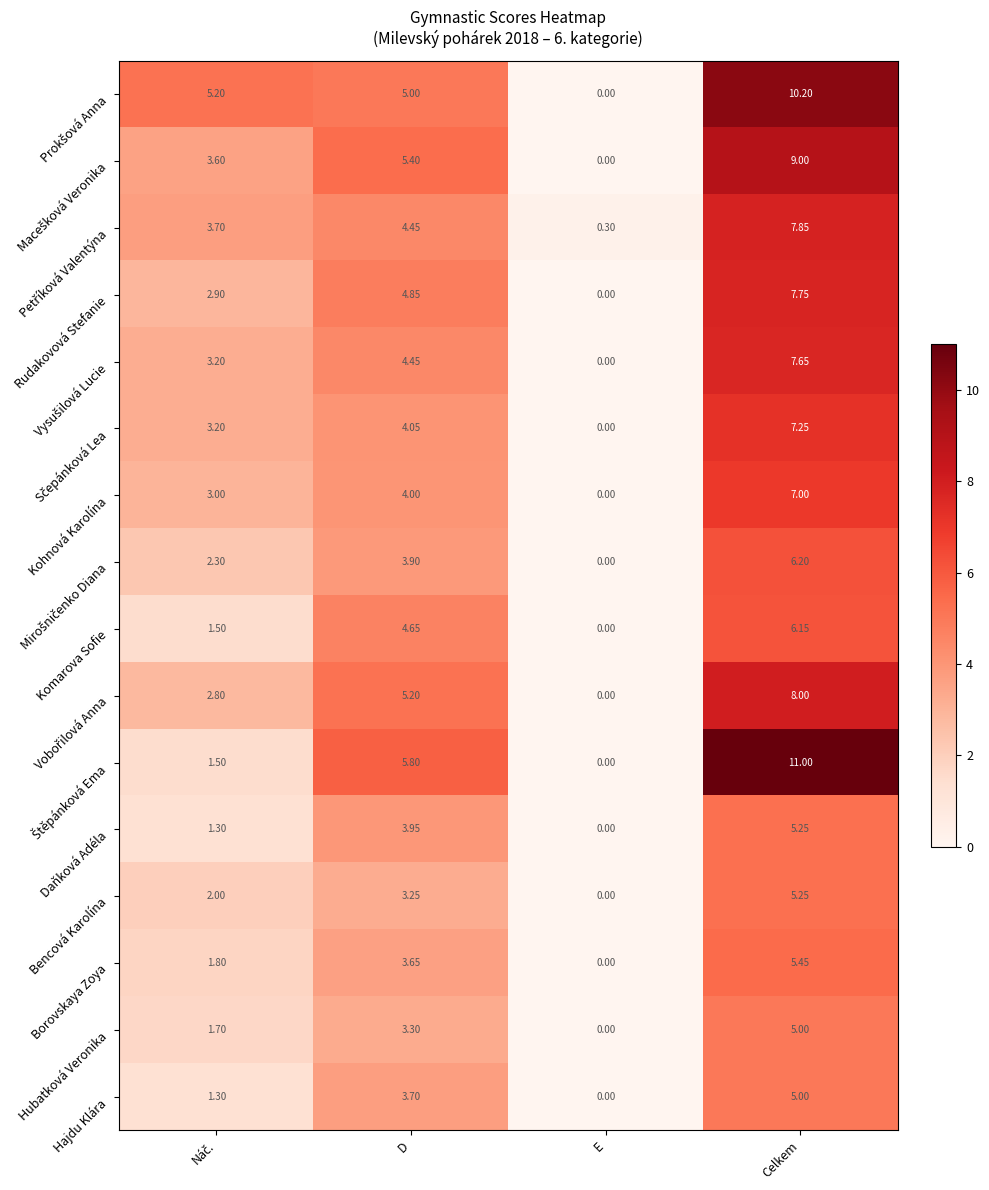

At which label does Hubatková Veronika reach its minimum?

E